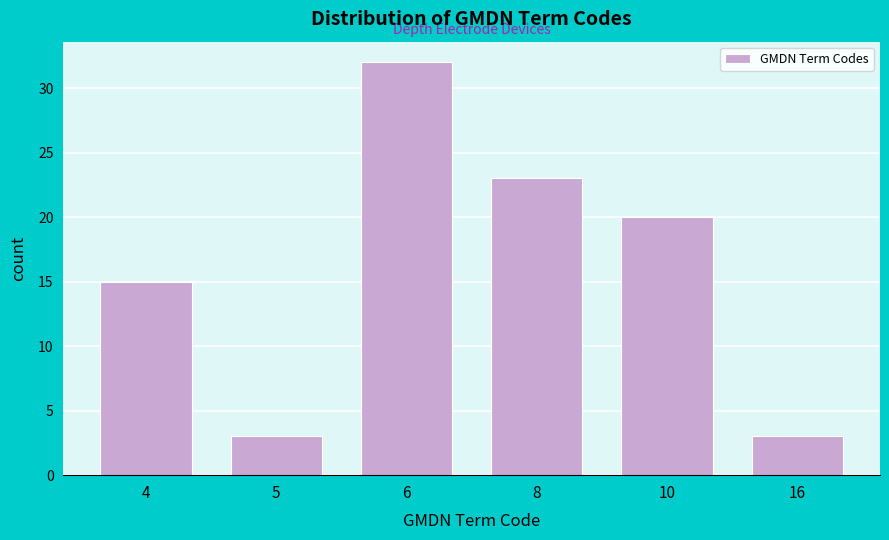

Reading right to left, transcribe all the data shown in this chart.

16=3	10=20	8=23	6=32	5=3	4=15